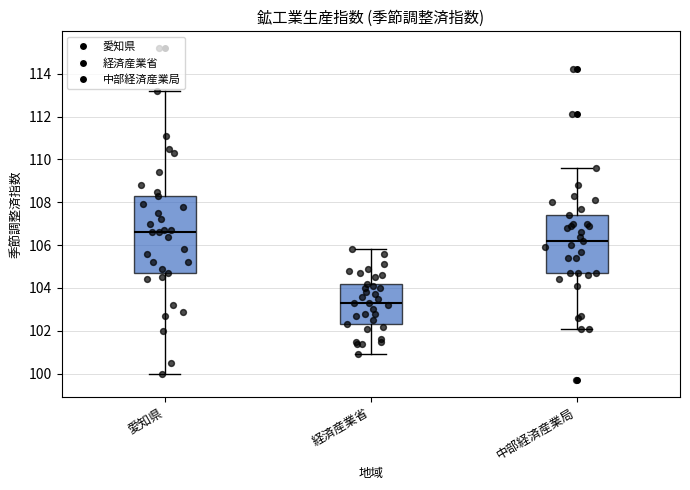

Which box is the tallest, from its lower edge to its upper edge?

愛知県